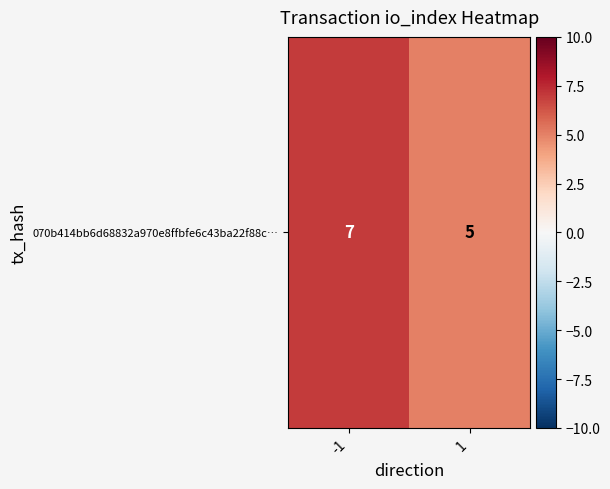

Is it true that the value at 1 is 5?

True